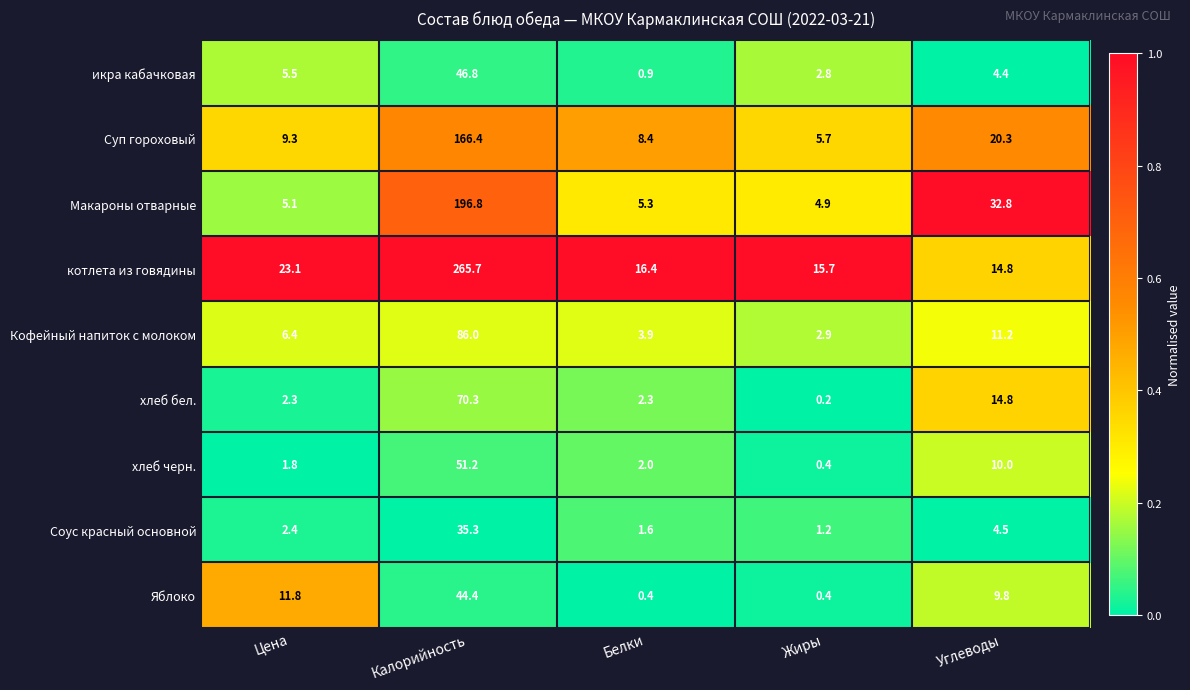

What is the total value across all series at Цена?

67.7